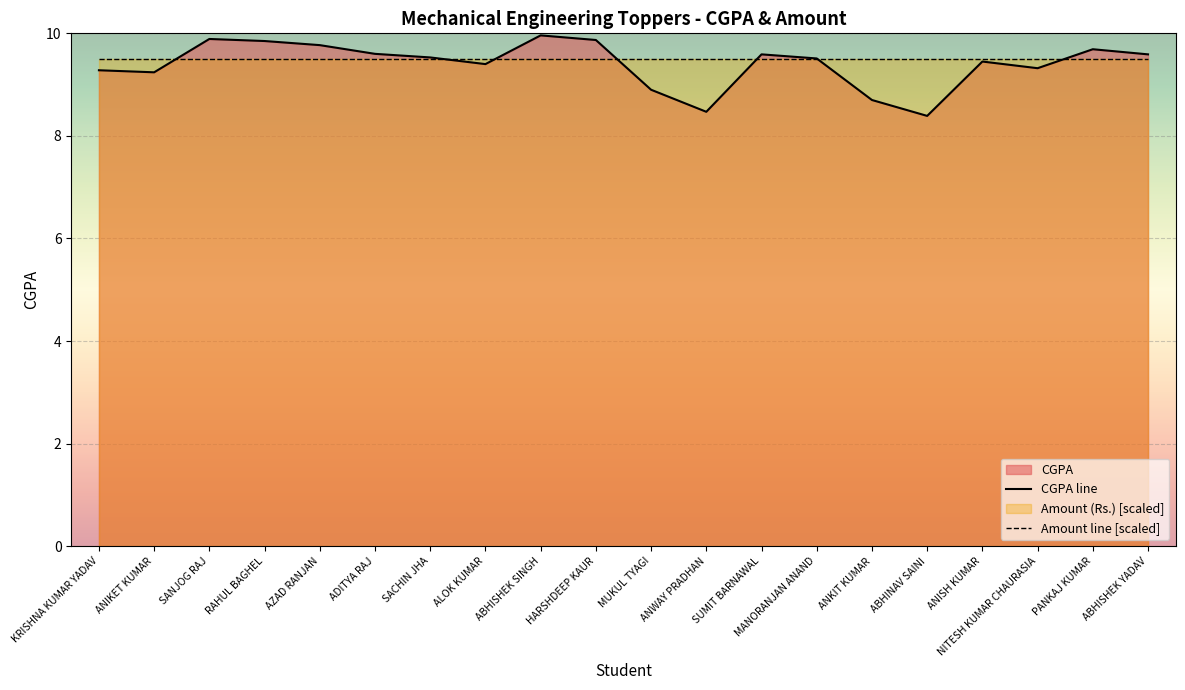

How many data points in CGPA line are above 9?

16